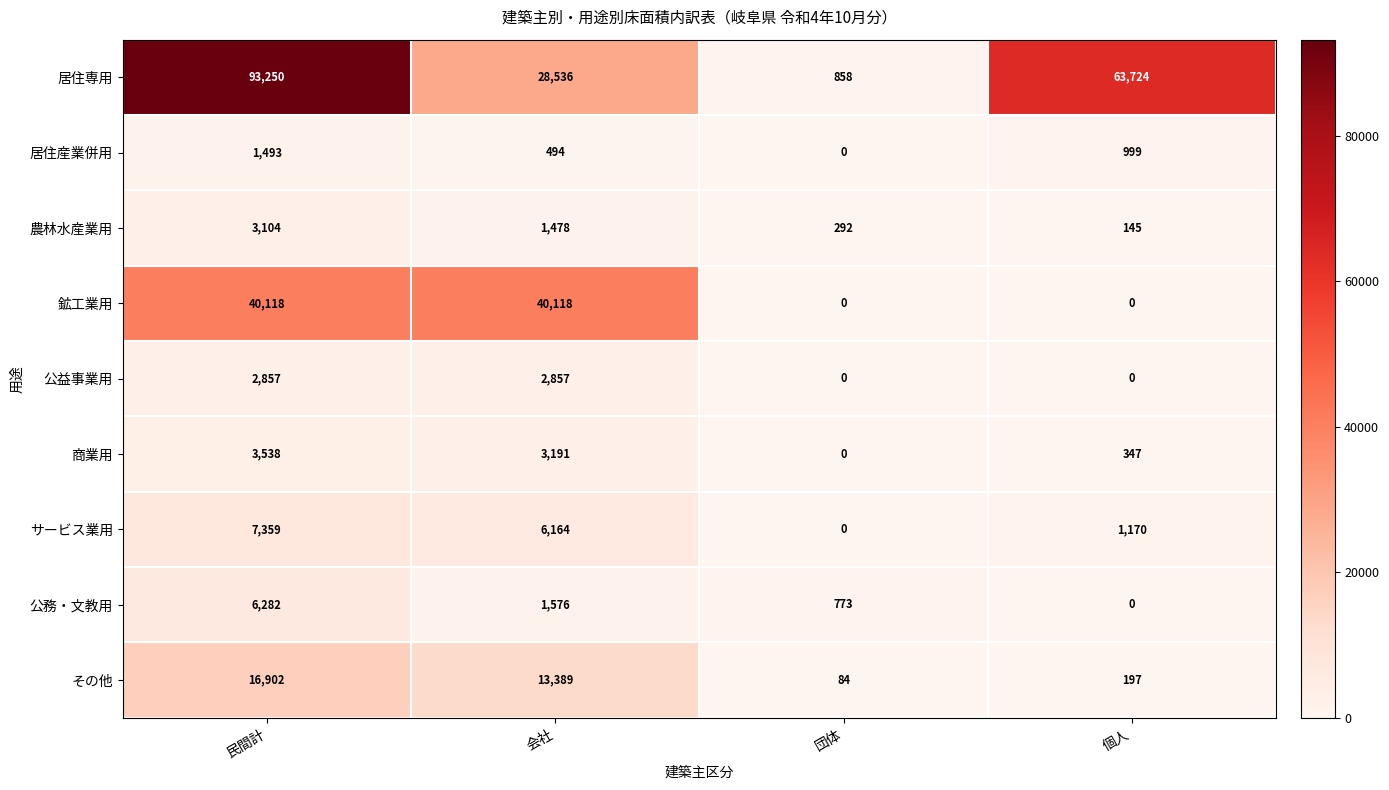

Where is 公務・文教用 nearest to the value 3141?

会社